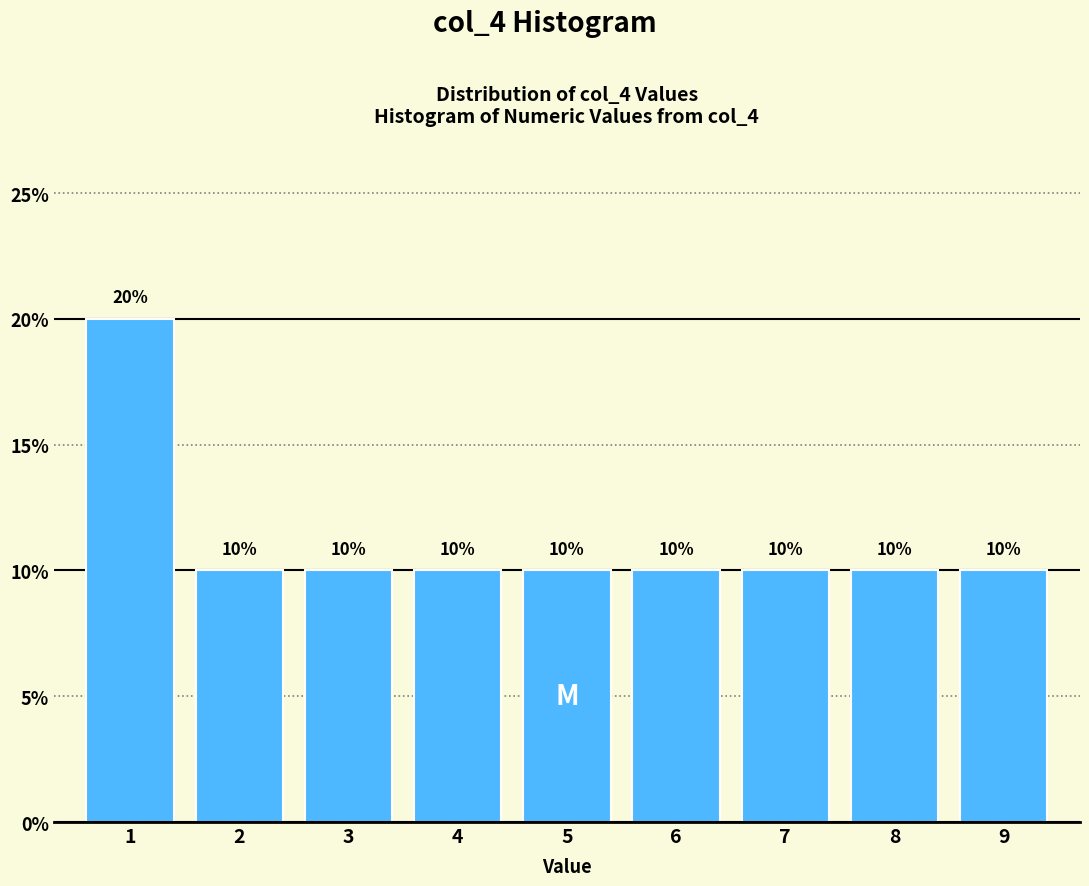

Reading left to right, what are all the values shown in this chart?

1=20	2=10	3=10	4=10	5=10	6=10	7=10	8=10	9=10